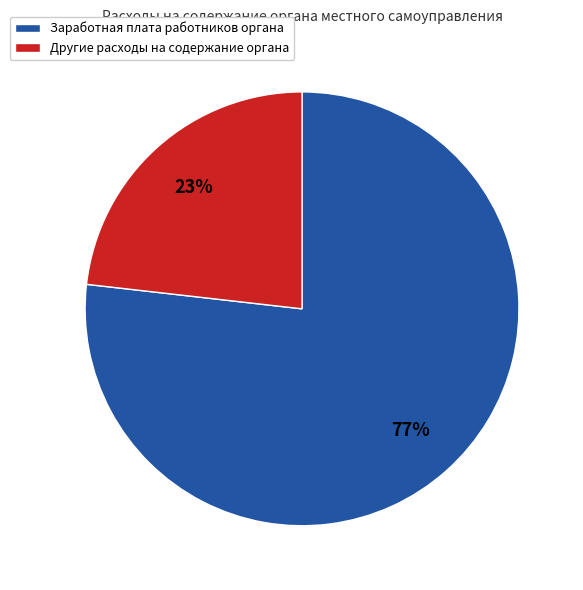

What is the ratio of the value at Другие расходы на содержание органа to the value at Заработная плата работников органа?

0.3